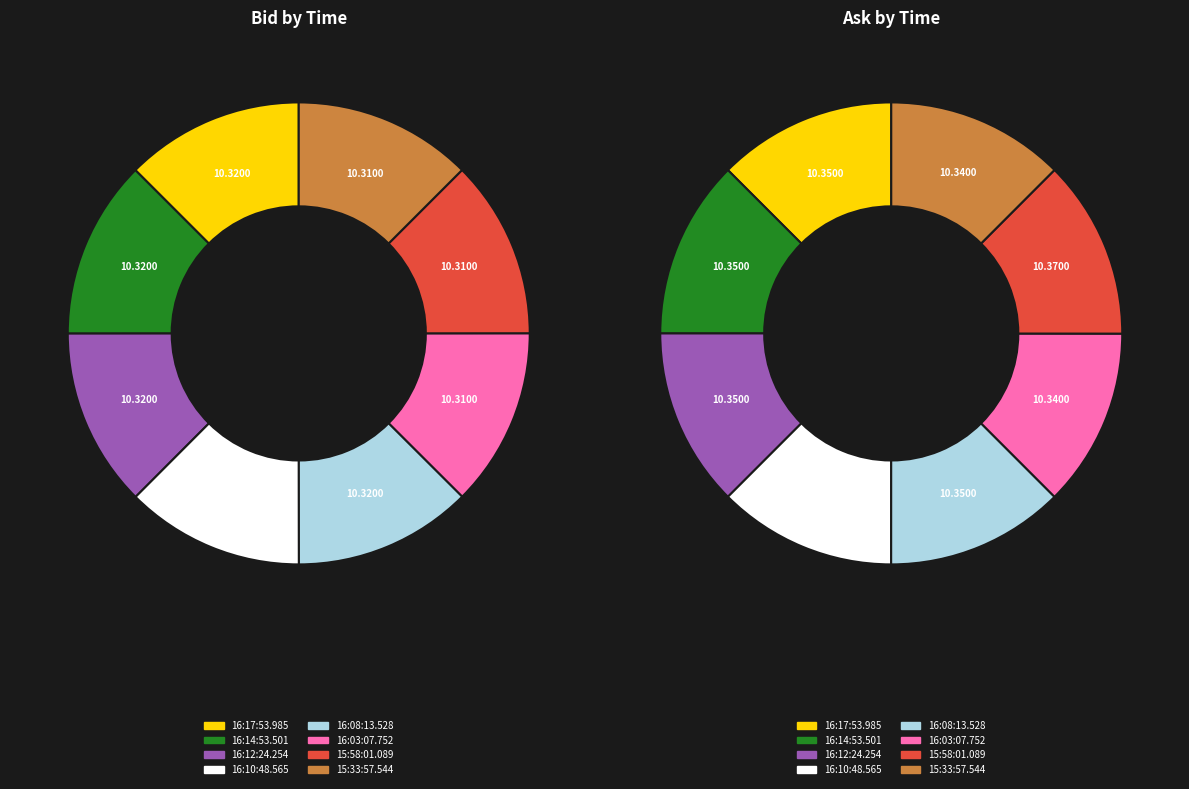

To the nearest percent, what portion does 3 represent?

12%